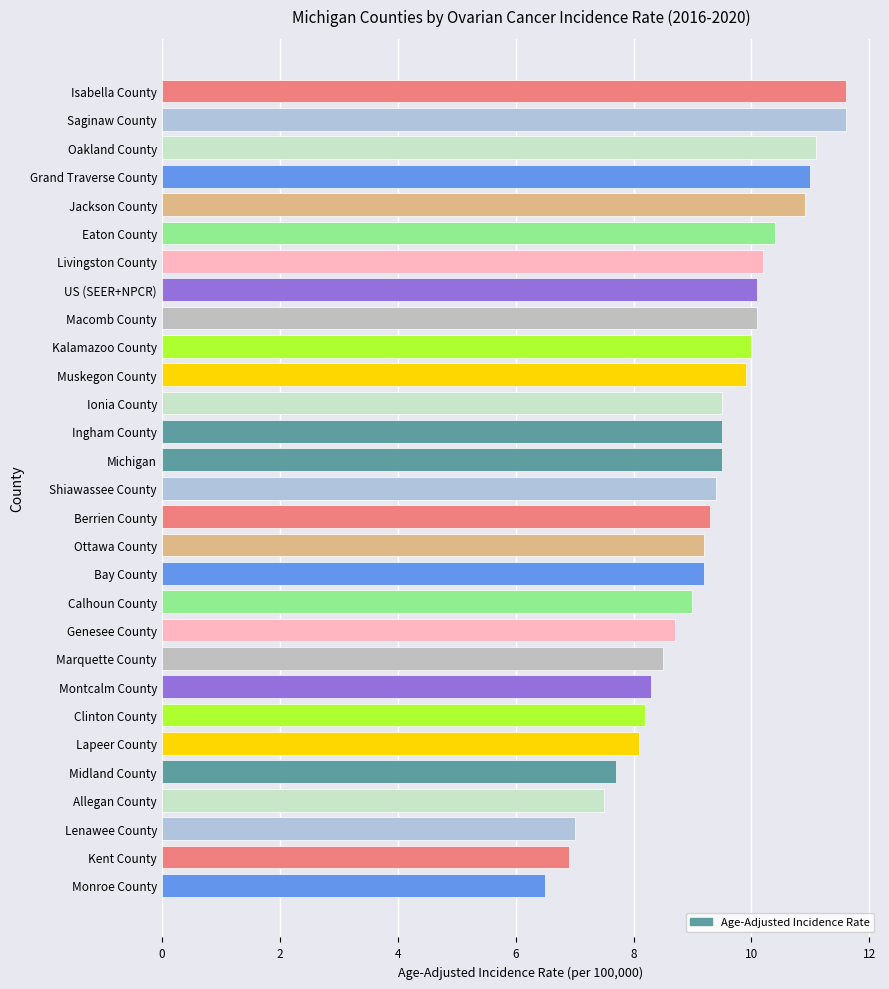

What is the average value?

9.3